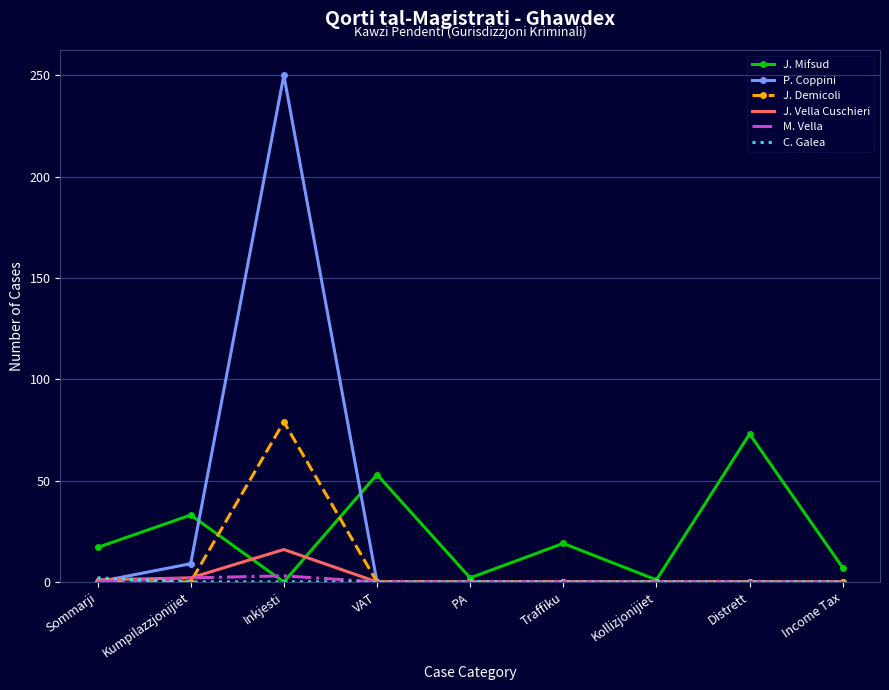

Where is J. Mifsud nearest to the value 36?

Kumpilazzjonijiet